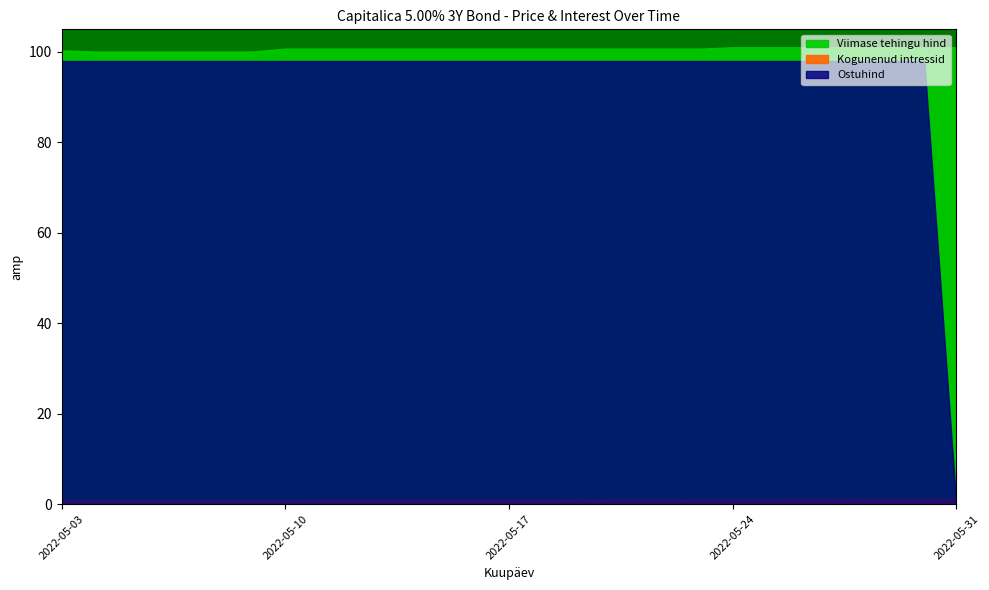

At 2022-05-30, list the series in order from smallest to largest.

Kogunenud intressid, Ostuhind, Viimase tehingu hind